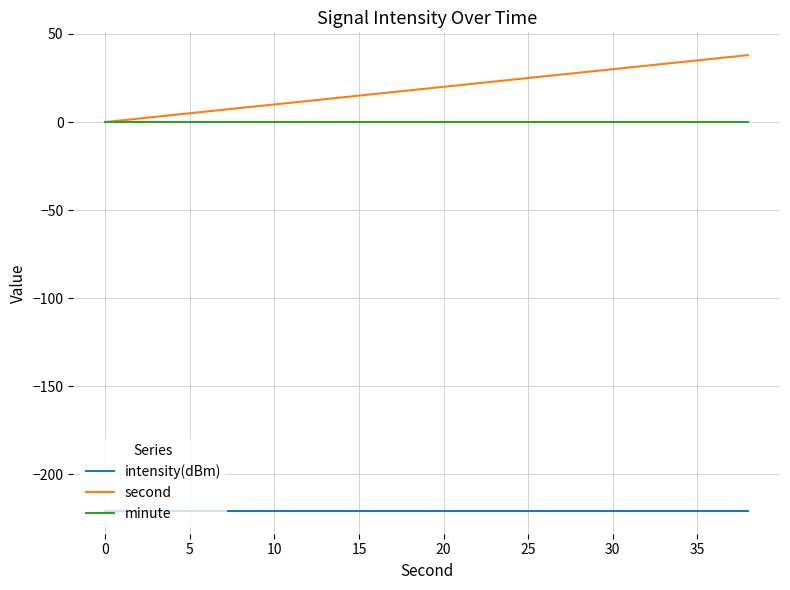

Is this an area chart (filled region under the line)?

No